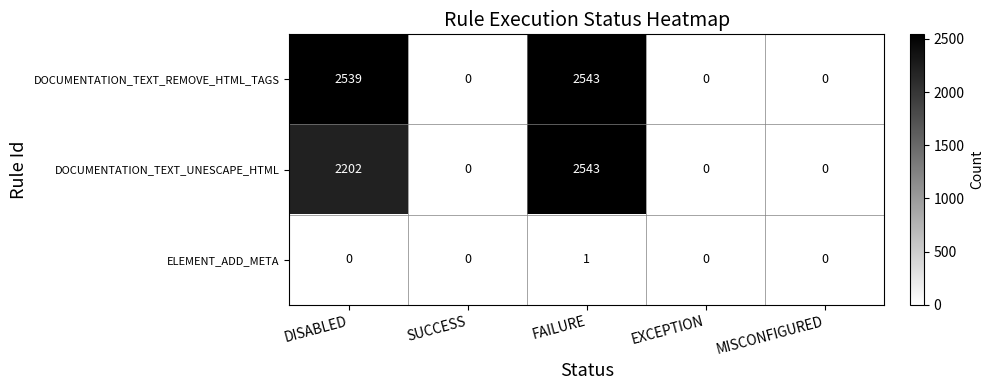

How many DOCUMENTATION_TEXT_UNESCAPE_HTML values are between 0 and 2202?

4